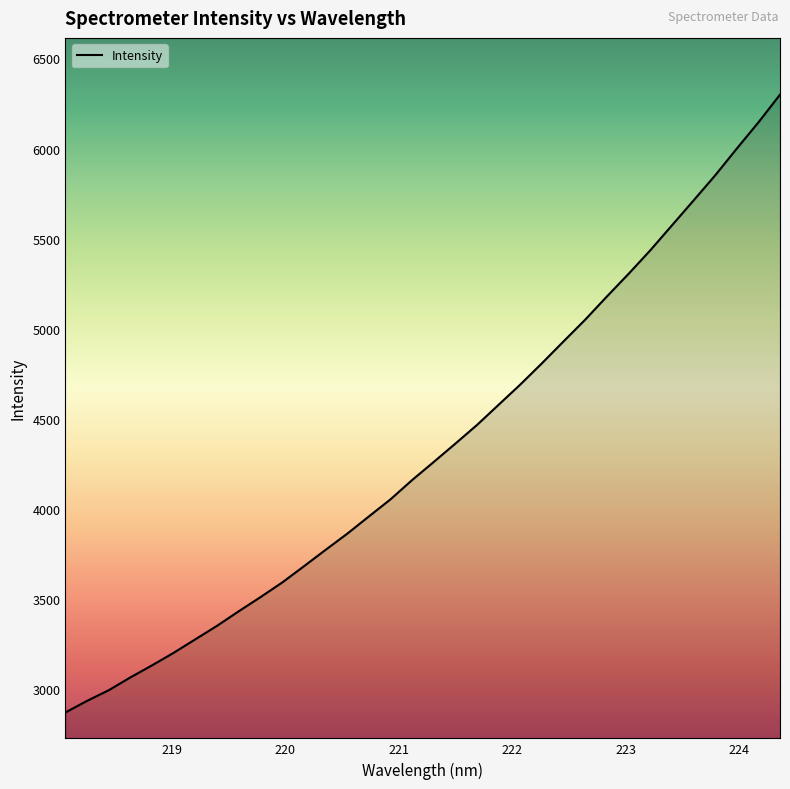

What is the difference between the maximum and minimum values?

3425.9